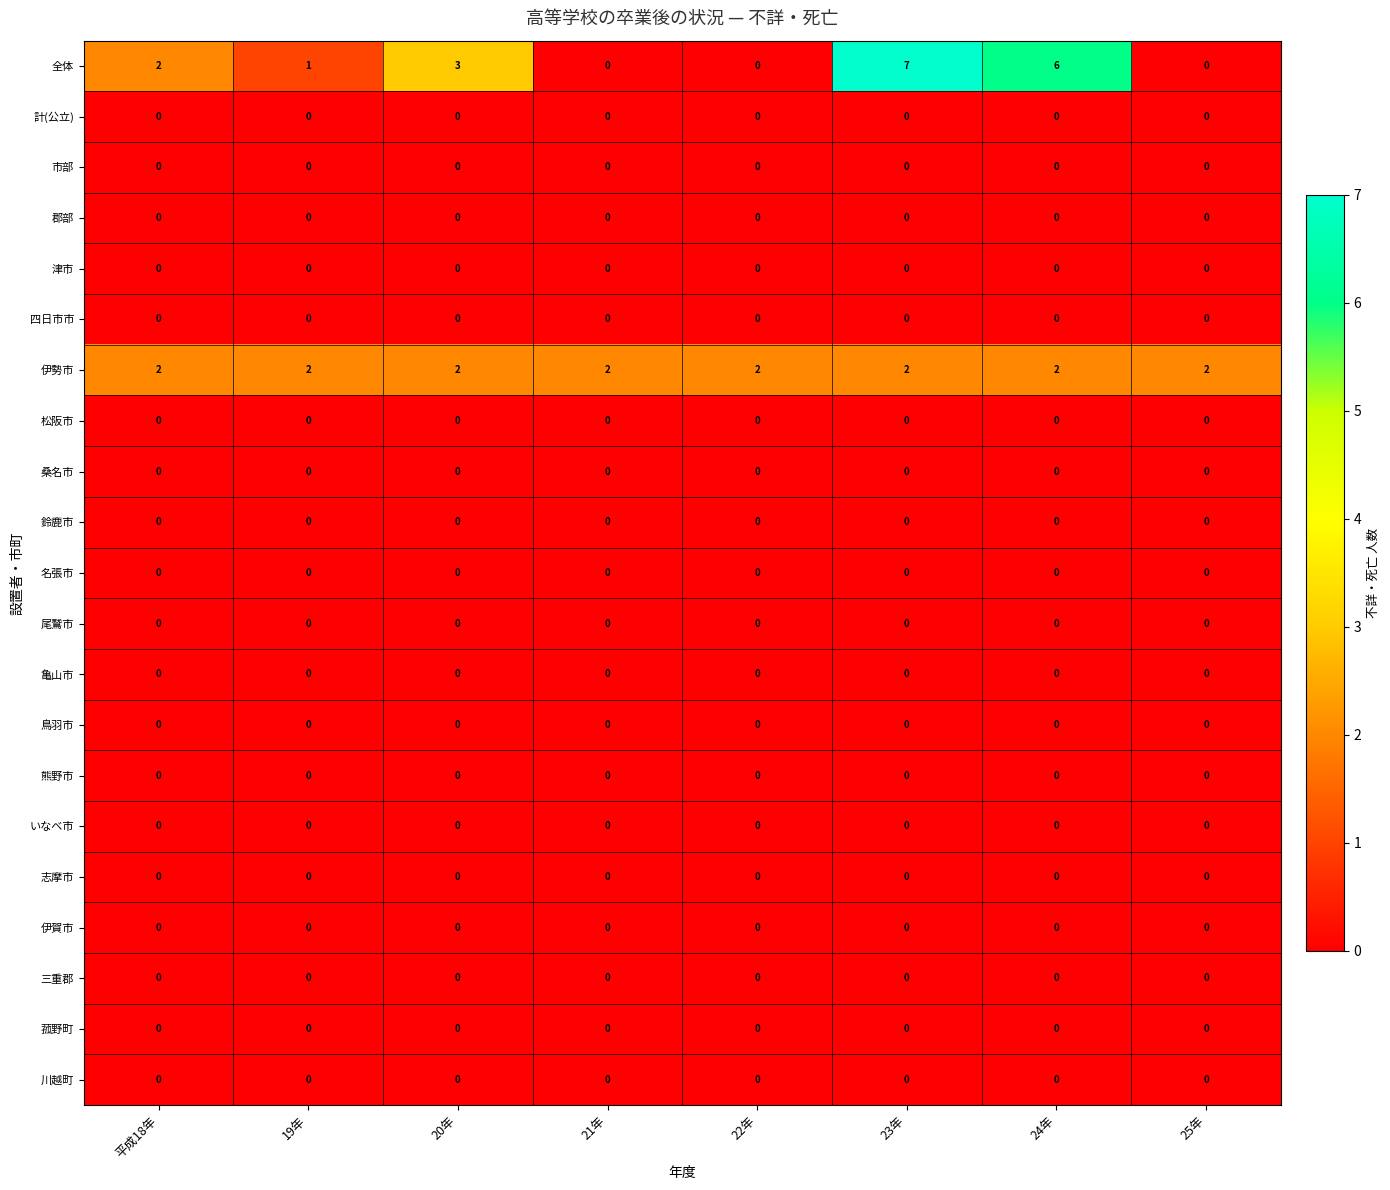

At which category is the sum across all series the highest?

23年